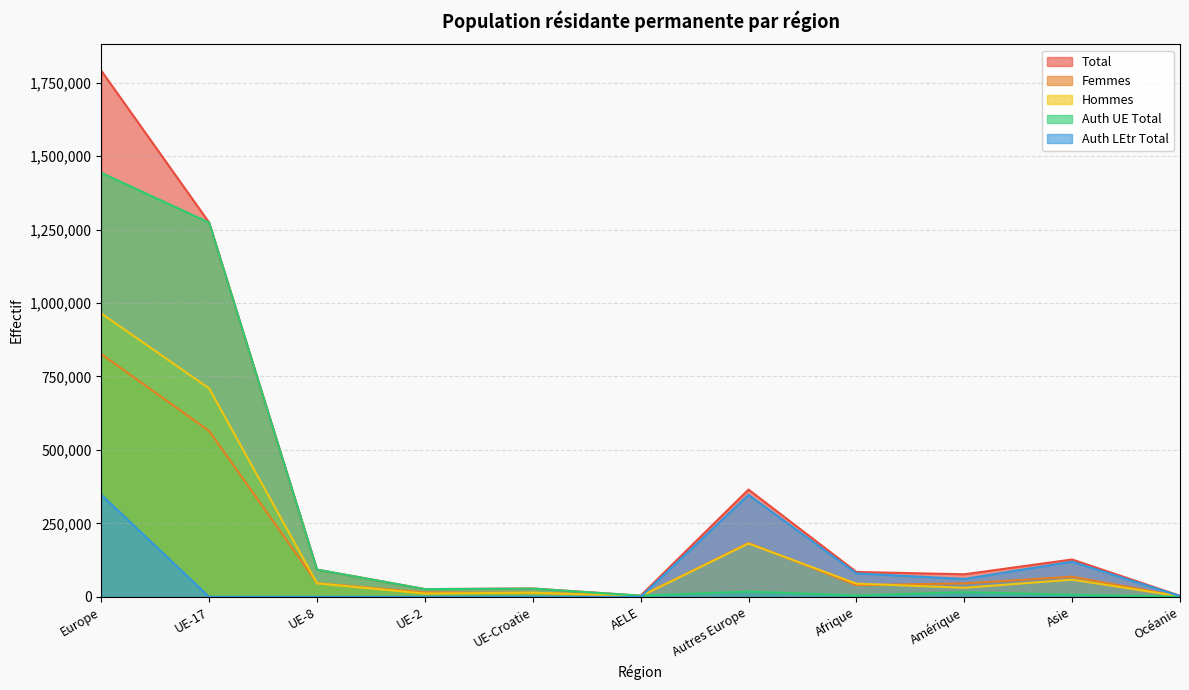

Which series changed the most between UE-Croatie and Afrique?

Auth LEtr Total